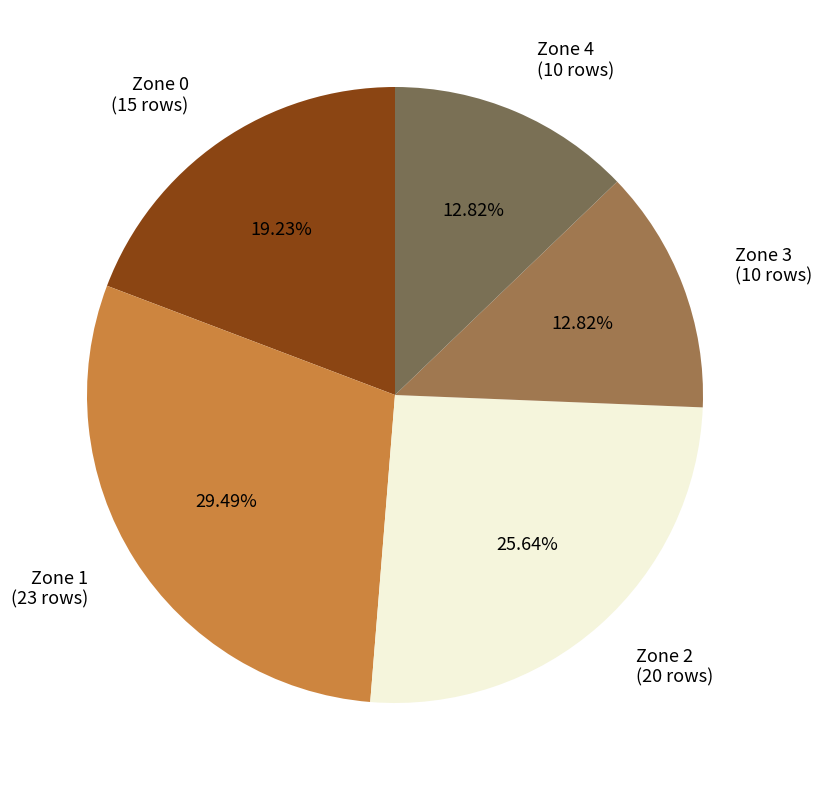

To the nearest percent, what is the difference between the largest and smallest slice percentages?

17%